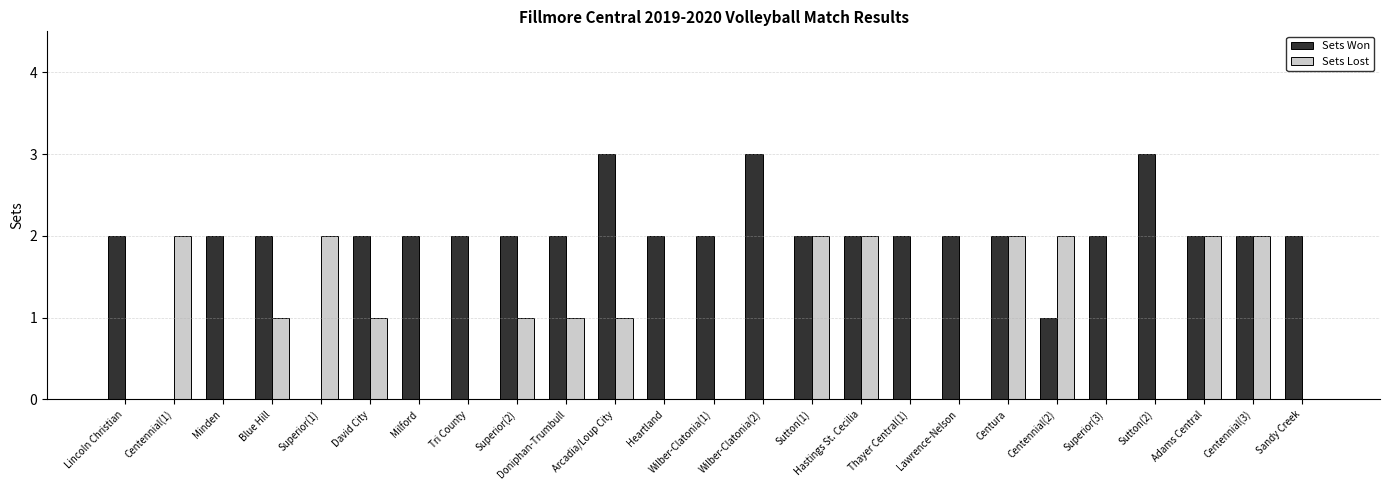

Between Milford and Hastings St. Cecilia, which series saw the biggest shift?

Sets Lost